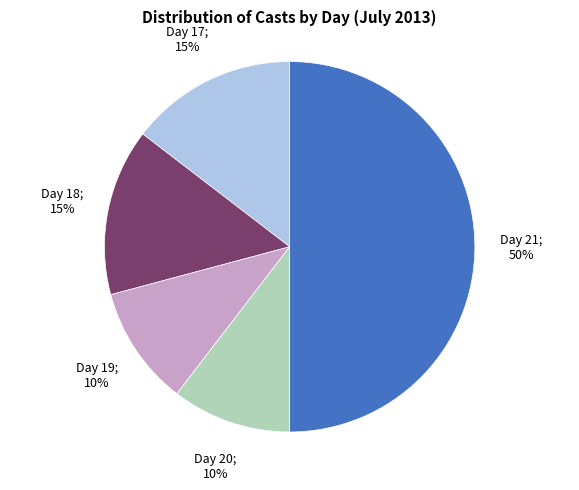

To the nearest percent, what is the average slice percentage?

20%